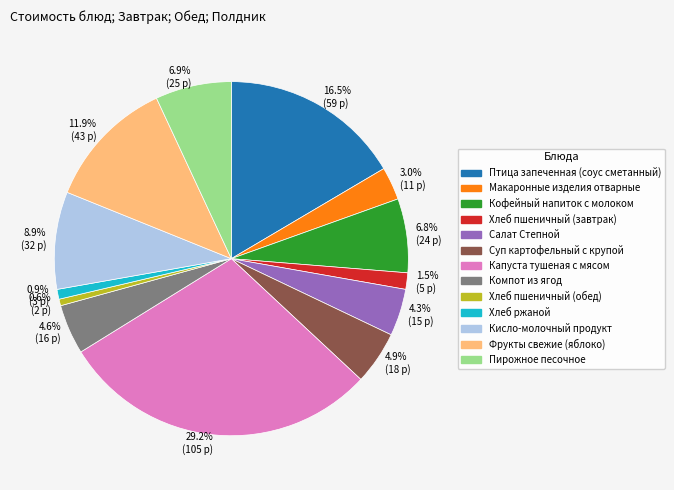

Combined, do 1.5% (5 р) and 8.9% (32 р) account for over 50%?

No